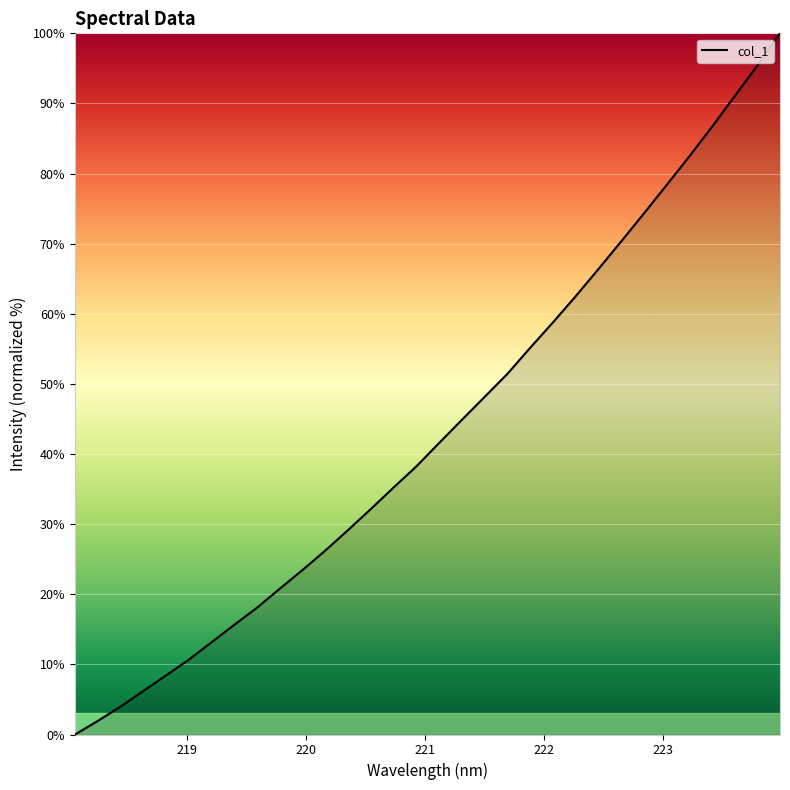

What is the difference between the maximum and minimum values?

100.0